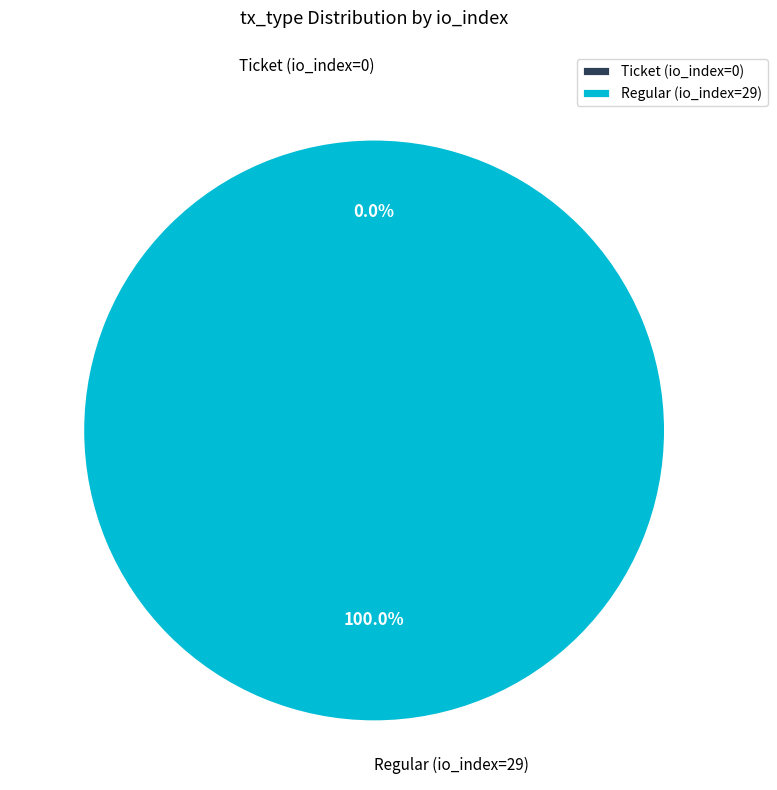

To the nearest percent, what is the average slice percentage?

50%